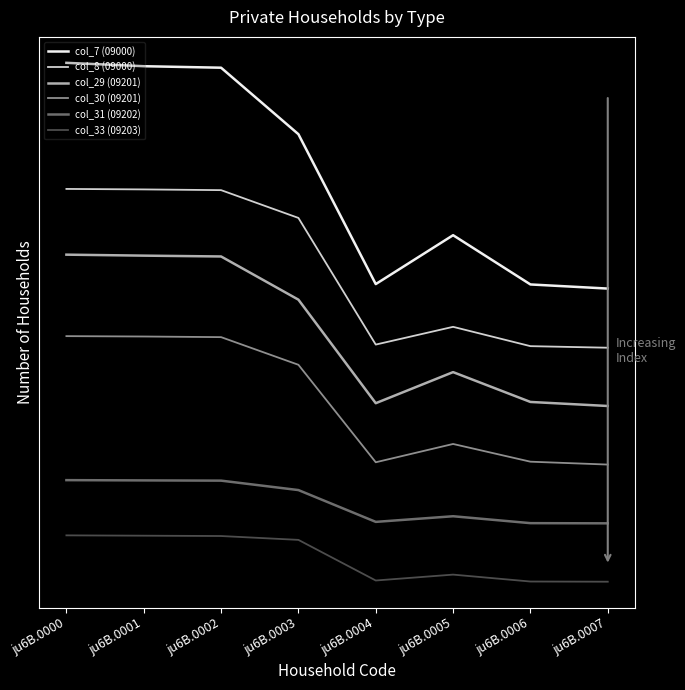

What is the sum of all col_8 (09000) values?

7.7